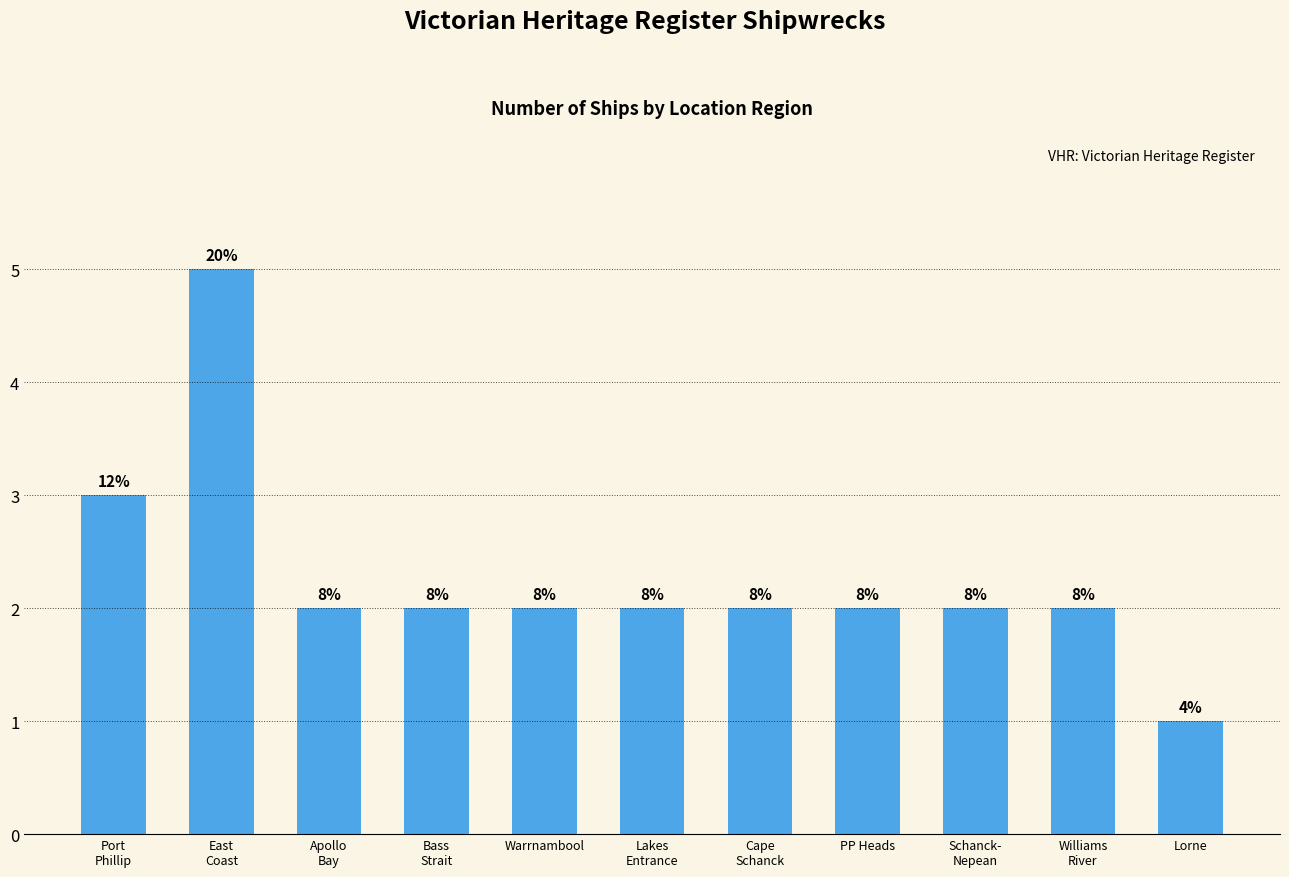

What is the ratio of the value at Cape
Schanck to the value at Bass
Strait?

1.0